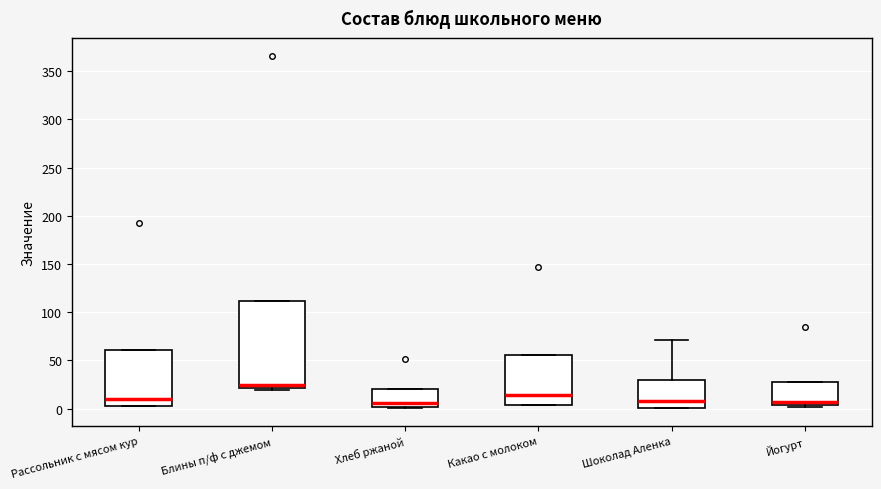

Reading left to right, read every box against the y-axis: the position of its median line, the range the box covers, and the ends of its whiskers. The values are not printed on the chart, so give them approximately, as read against the axis.

Рассольник с мясом кур: median 10, box 0 to 60, whiskers 0 to 60
Блины п/ф с джемом: median 25, box 20 to 110, whiskers 20 (just below the box's lower edge) to 110
Хлеб ржаной: median 5, box 0 to 20, whiskers 0 to 20
Какао с молоком: median 15, box 5 to 55, whiskers 5 to 55
Шоколад Аленка: median 10, box 0 to 30, whiskers 0 to 70
Йогурт: median 5 (just above the box's lower edge), box 5 to 30, whiskers 0 to 30